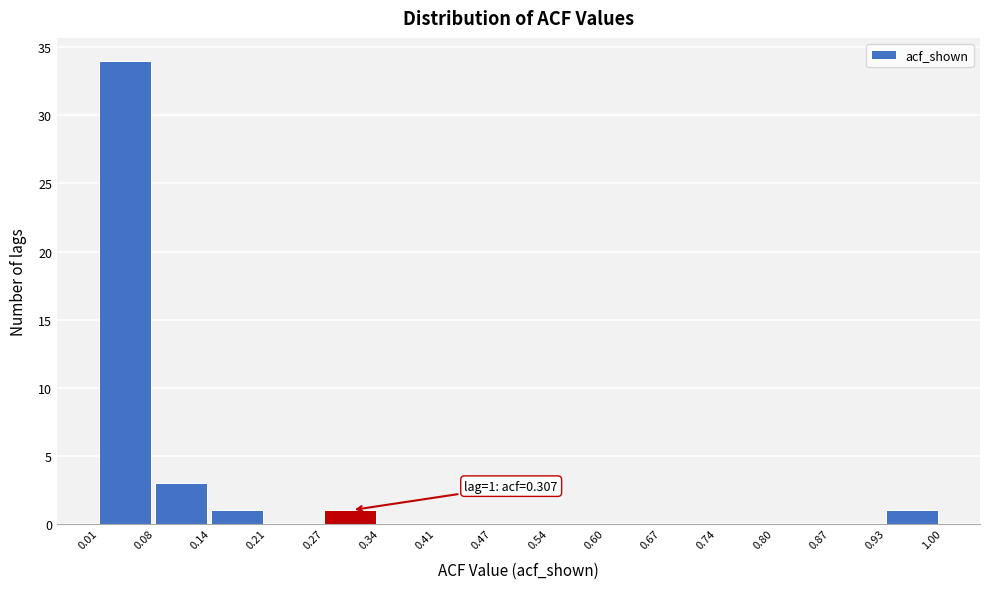

Which range on the x-axis has the tallest bar?

0.01 to 0.08